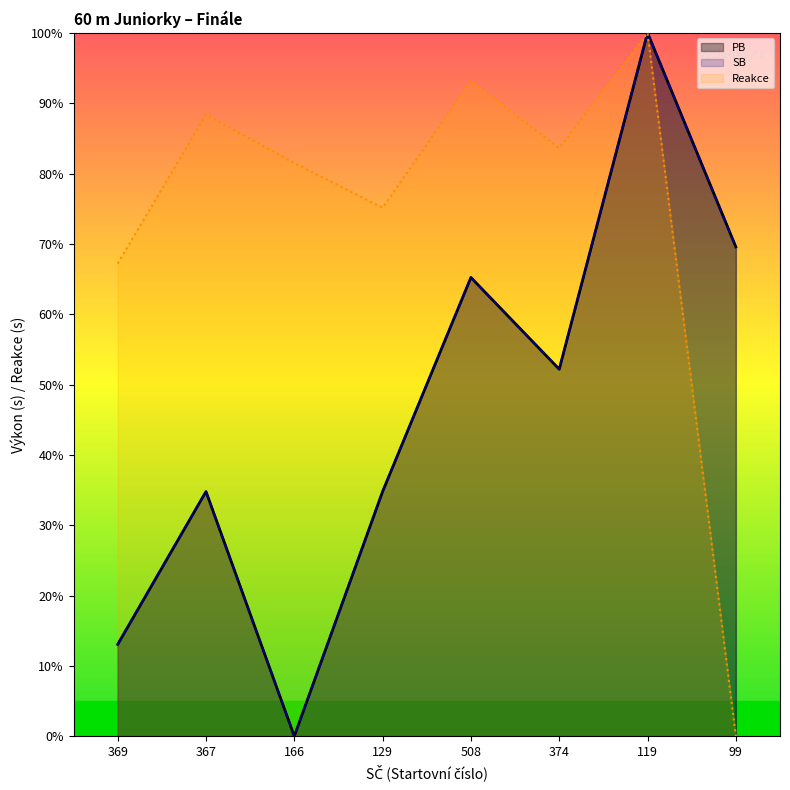

The SB series shows 65.2 at 508. True or false?

True